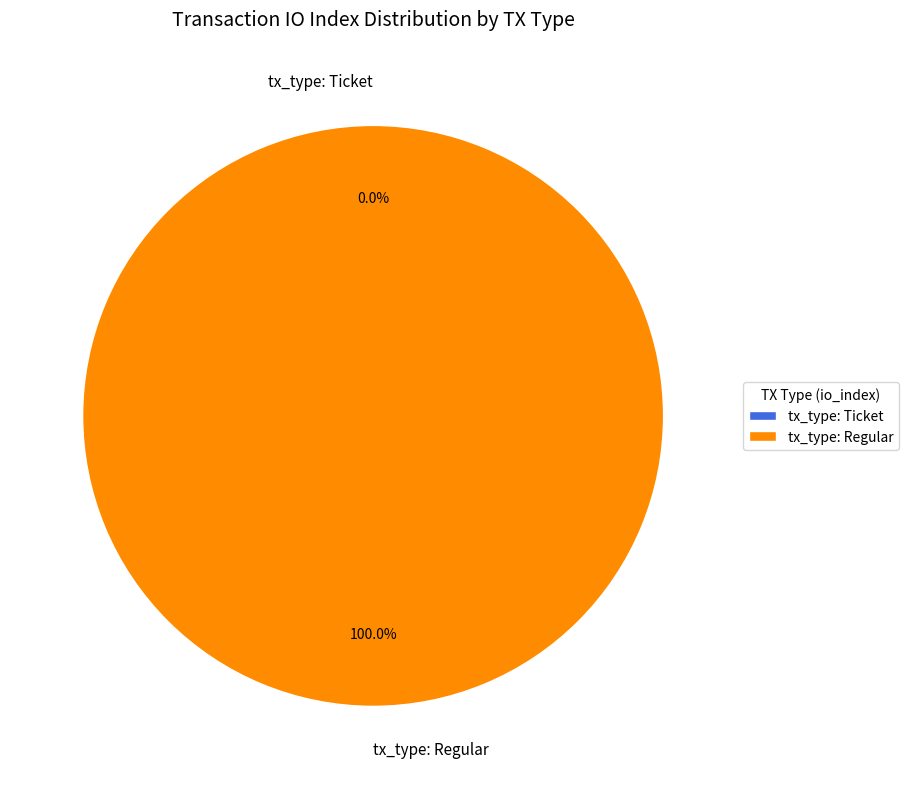

To the nearest percent, what is the difference between the tx_type: Ticket and tx_type: Regular slice percentages?

100%